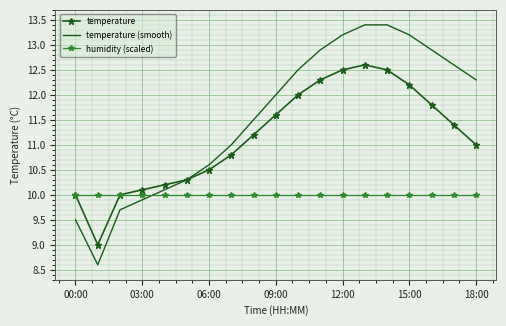

Which series ends up on top after the final intersection of temperature and humidity (scaled)?

temperature